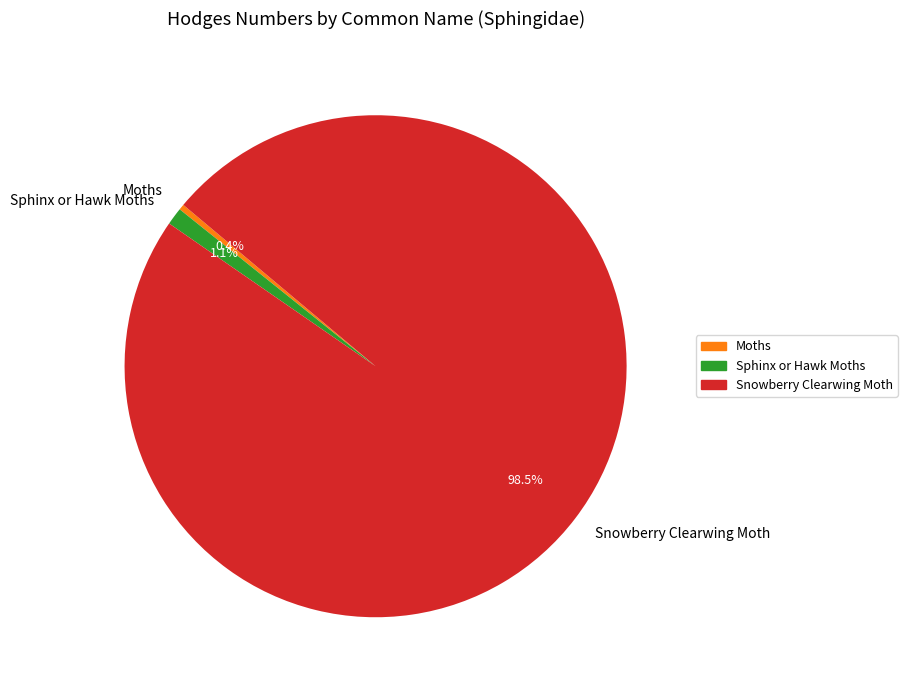

Between Moths and Sphinx or Hawk Moths, which is larger?

Sphinx or Hawk Moths